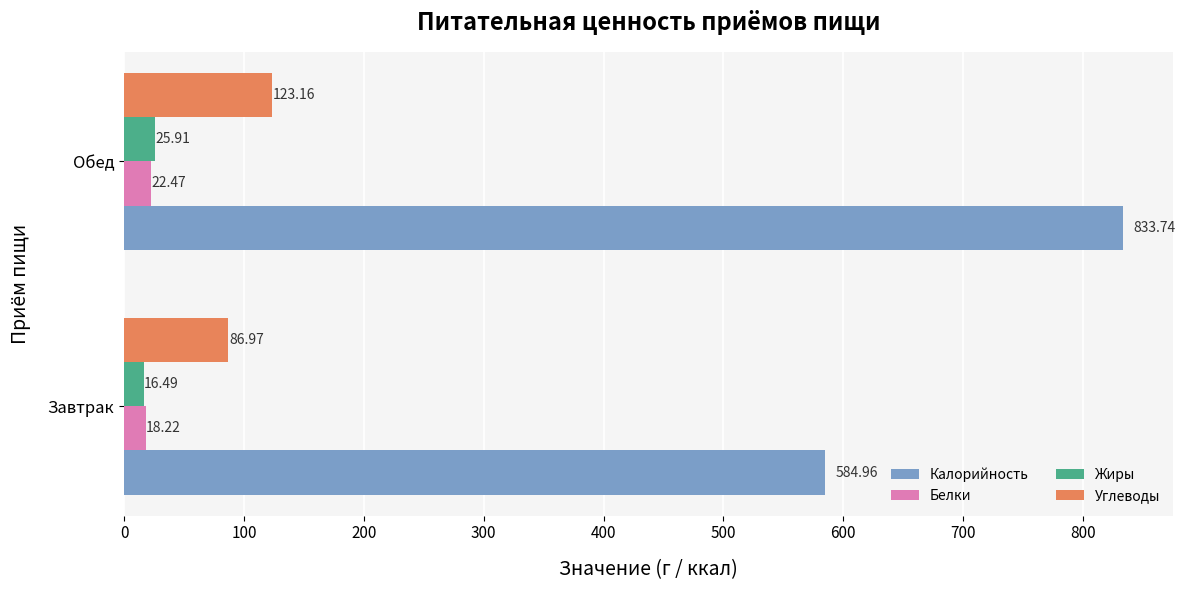

At how many categories does at least one series exceed 373?

2